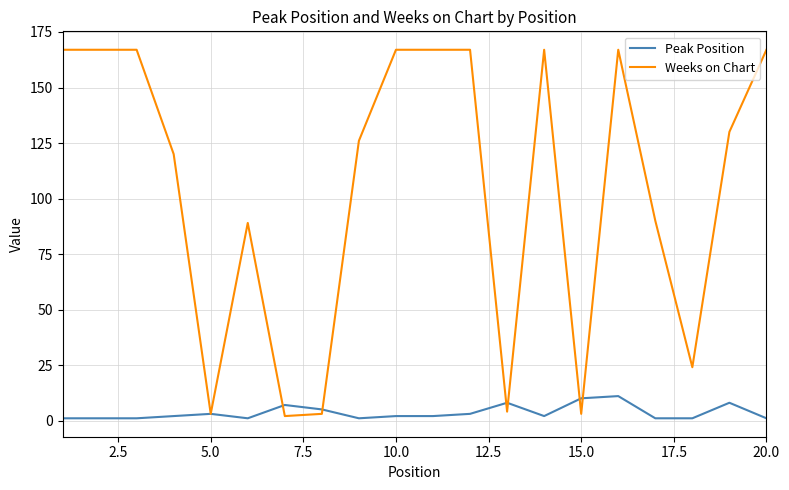

List the series in order of their peak value, lowest first.

Peak Position, Weeks on Chart